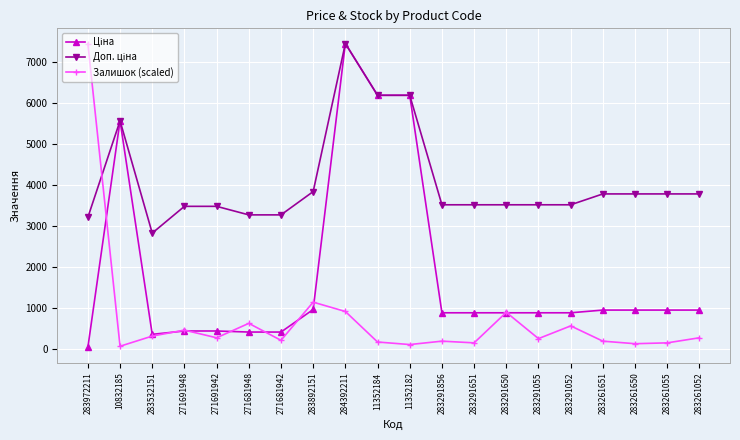

How many series are shown in this chart?

3